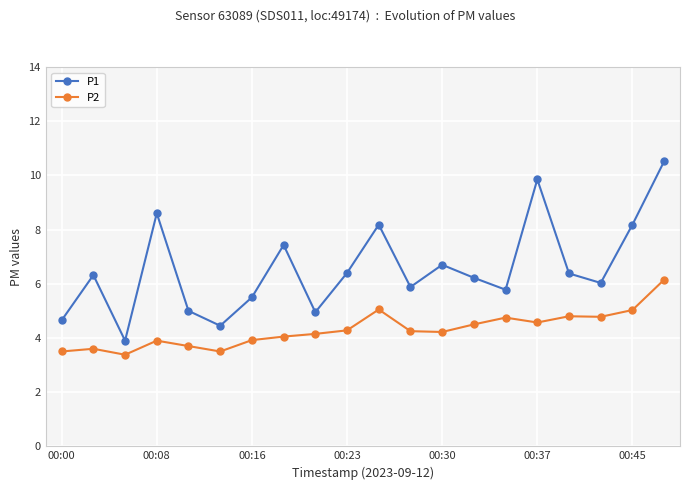

What is the minimum value for P1?

3.9